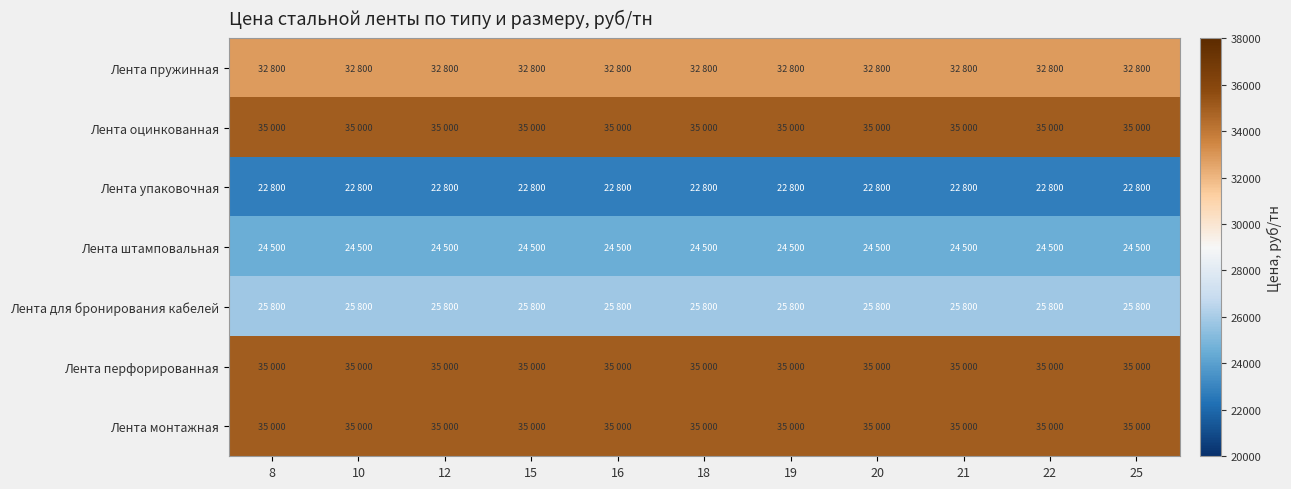

At which category is the sum across all series the highest?

8